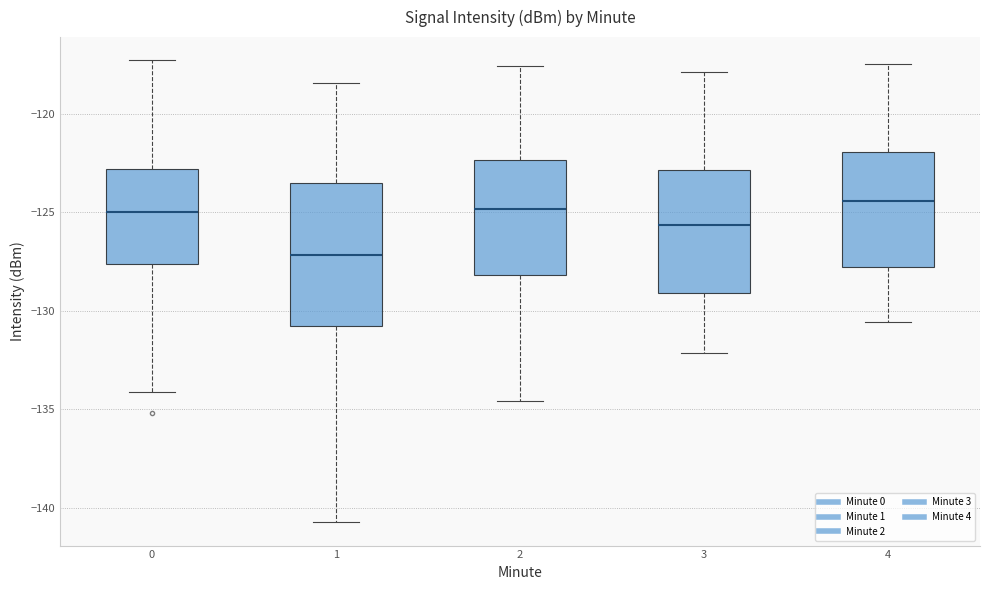

Which box is the tallest, from its lower edge to its upper edge?

1